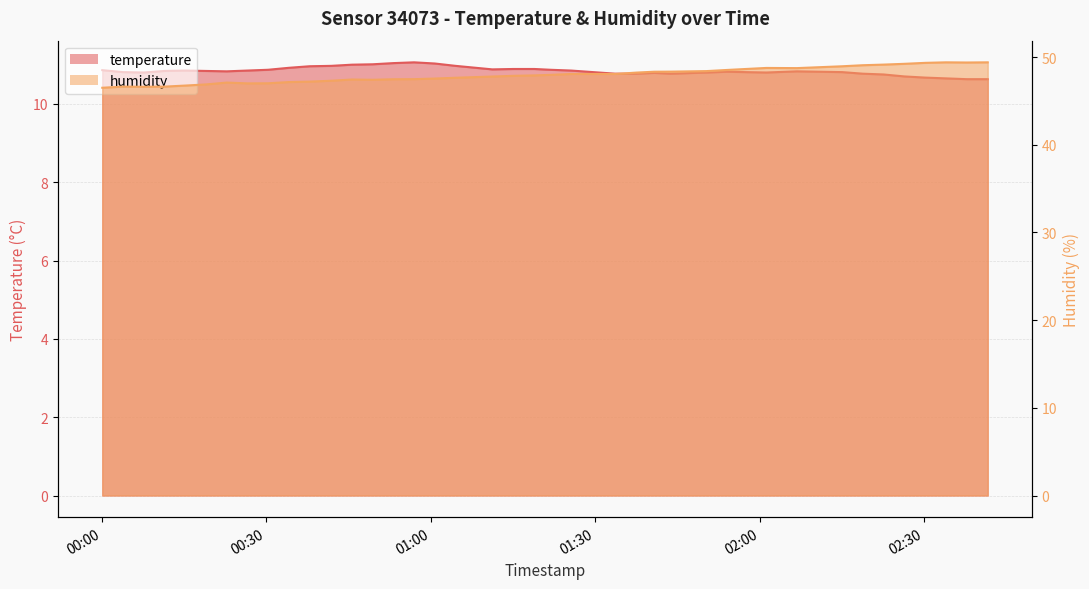

Is the value of humidity at 33 greater than the value of temperature at 02:00?

Yes